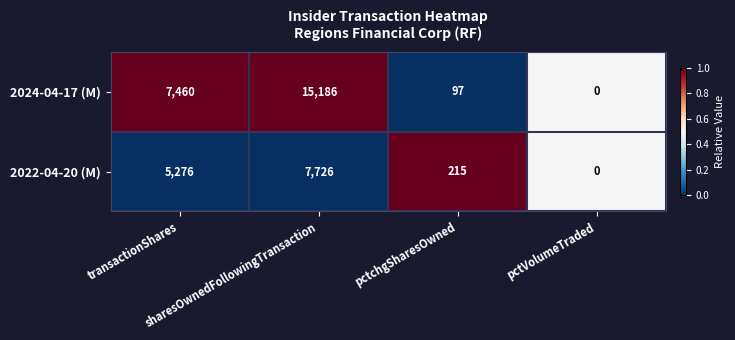

What is the difference between the maximum and second lowest values in the 2022-04-20 (M) series?

7511